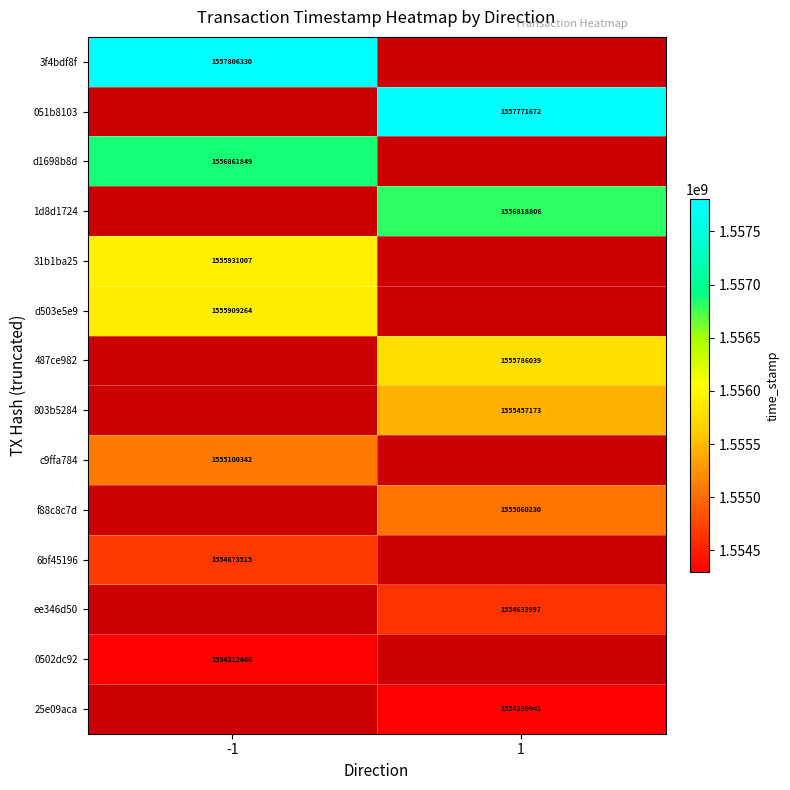

The 803b5284 series shows 2122439899 at 1. True or false?

False